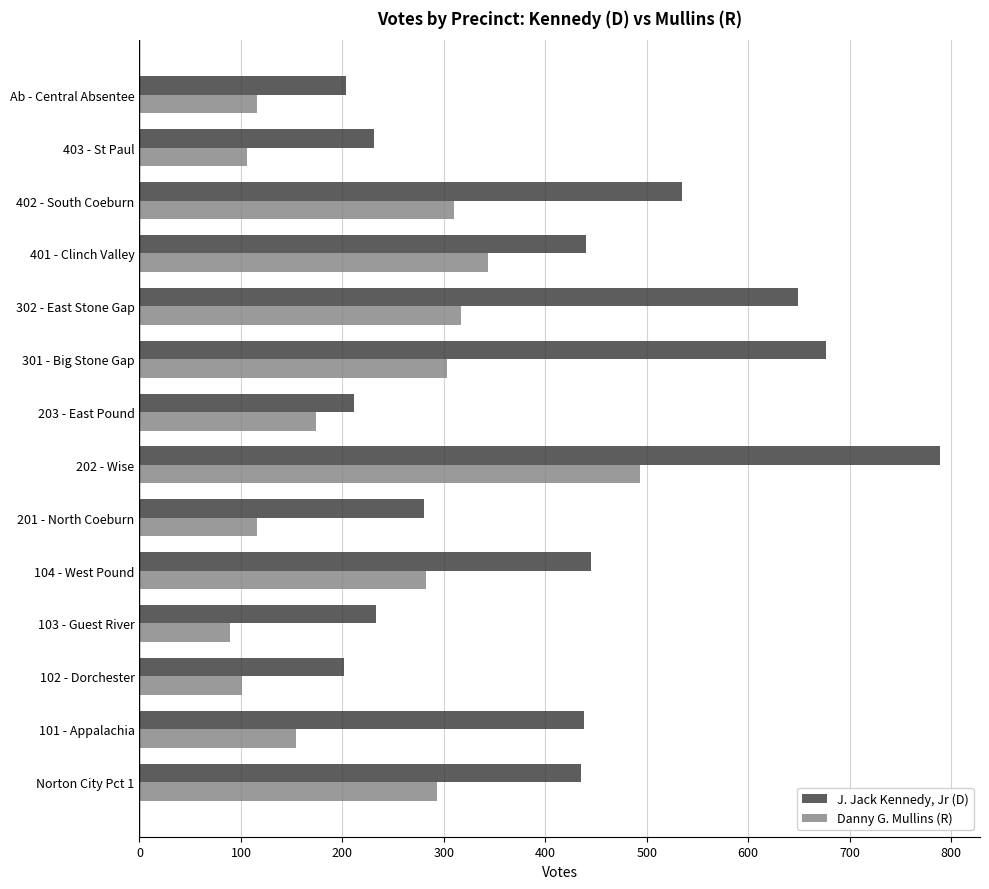

Which series has the widest spread of values?

J. Jack Kennedy, Jr (D)